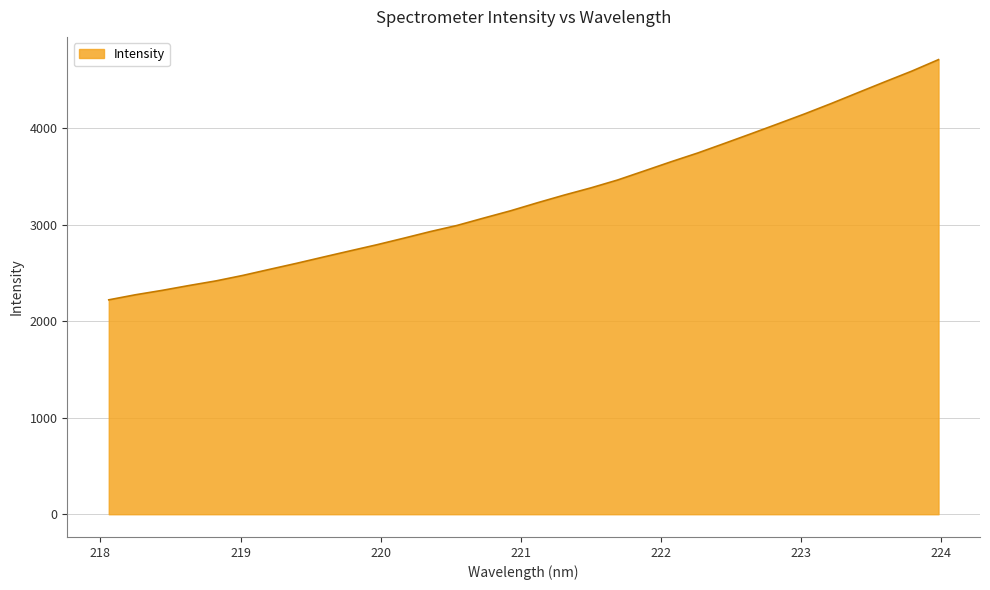

What is the difference between the maximum and minimum values?

2488.3